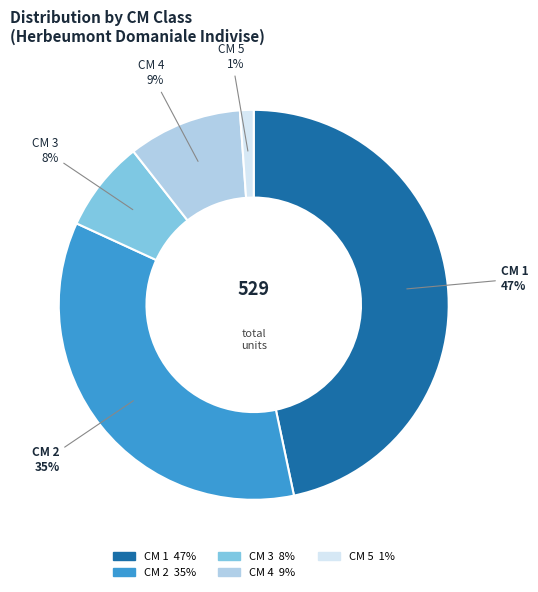

How many segments does this pie chart have?

5